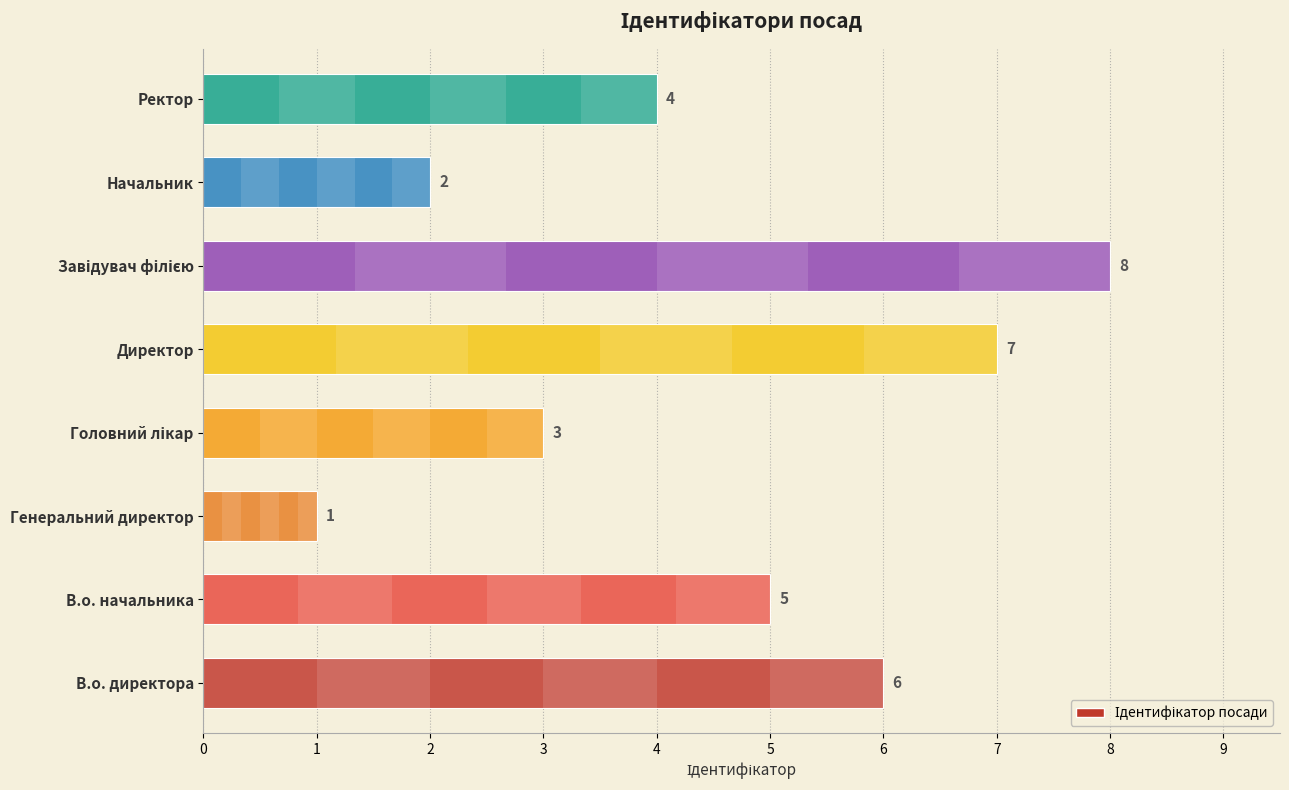

What is the difference between the second highest and second lowest values?

5